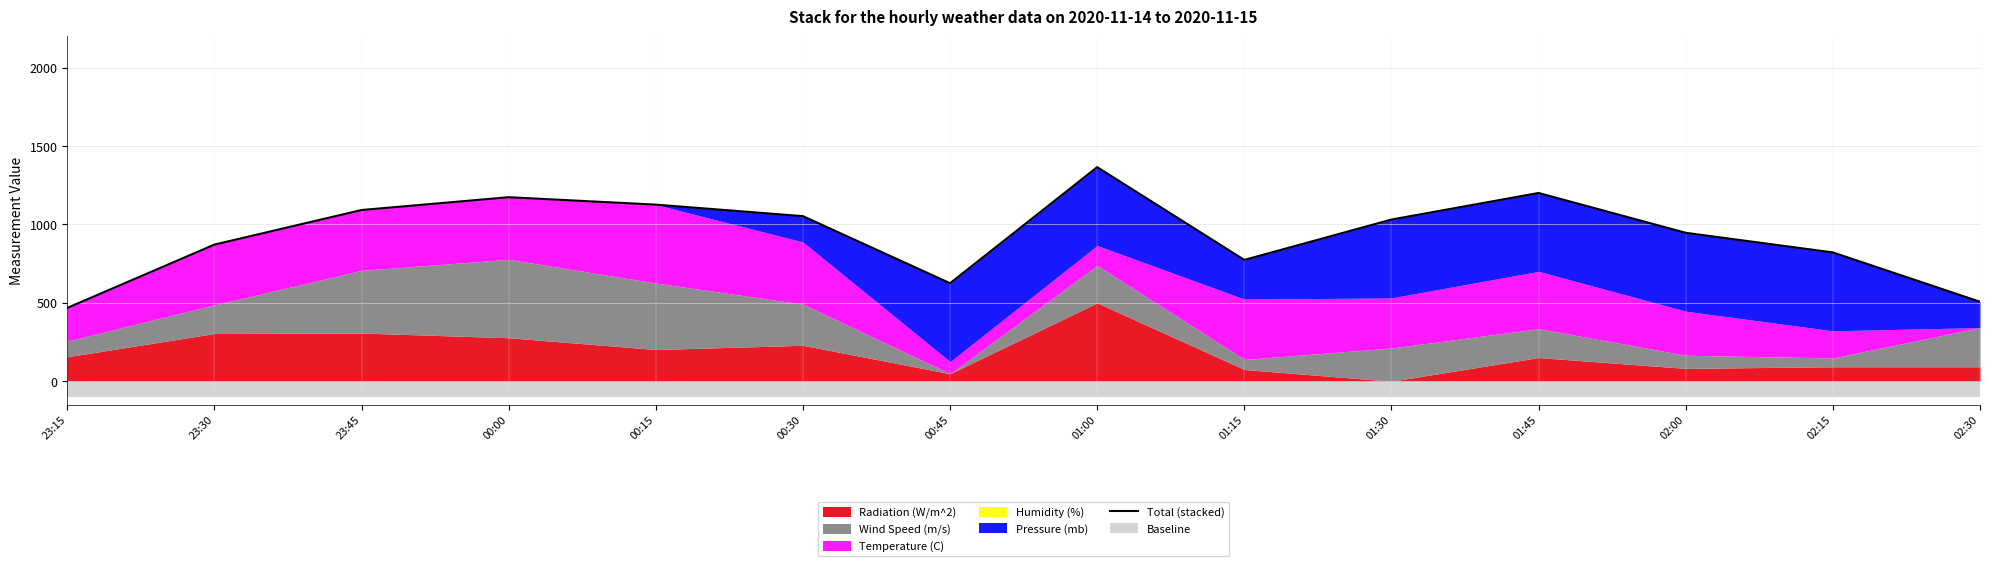

Does the chart have visible grid lines?

Yes